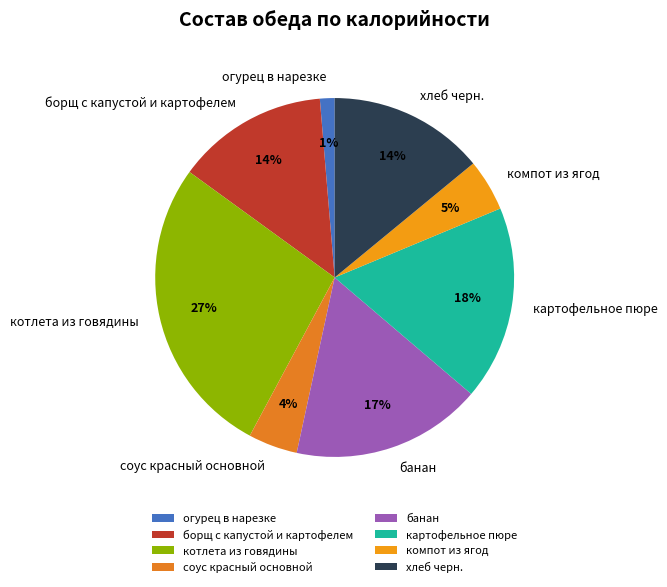

Does соус красный основной represent more than half of the total?

No